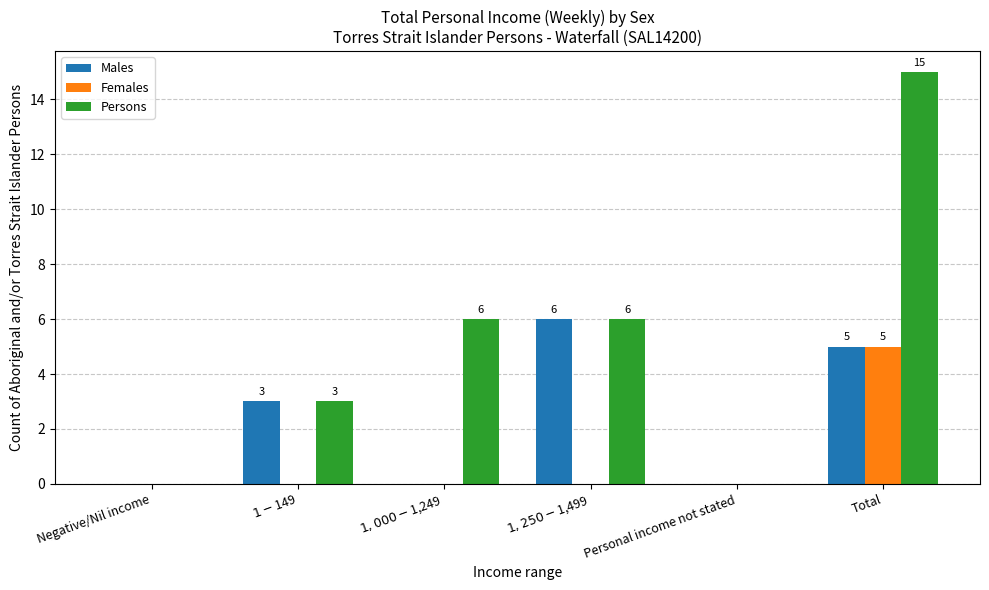

Which series has the largest range (max minus min)?

Persons